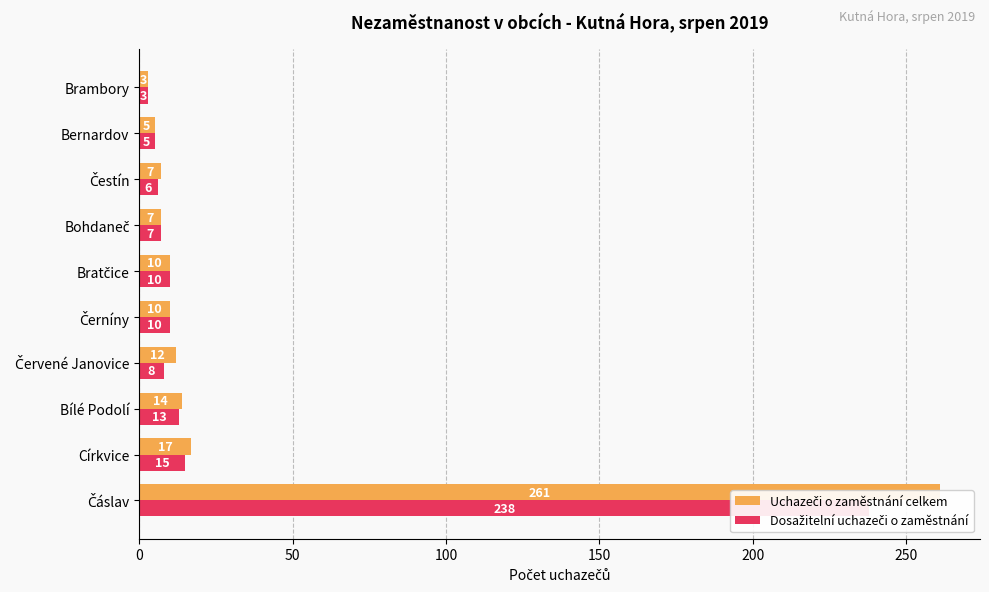

Which series has the largest range (max minus min)?

Uchazeči o zaměstnání celkem